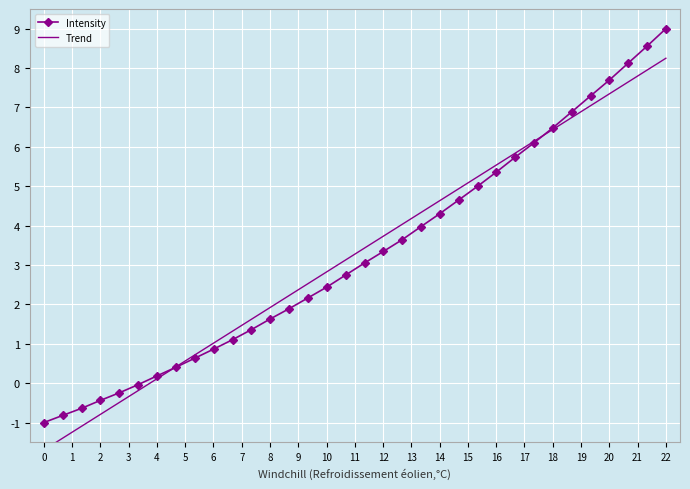

What is the minimum value for Intensity?

-1.0